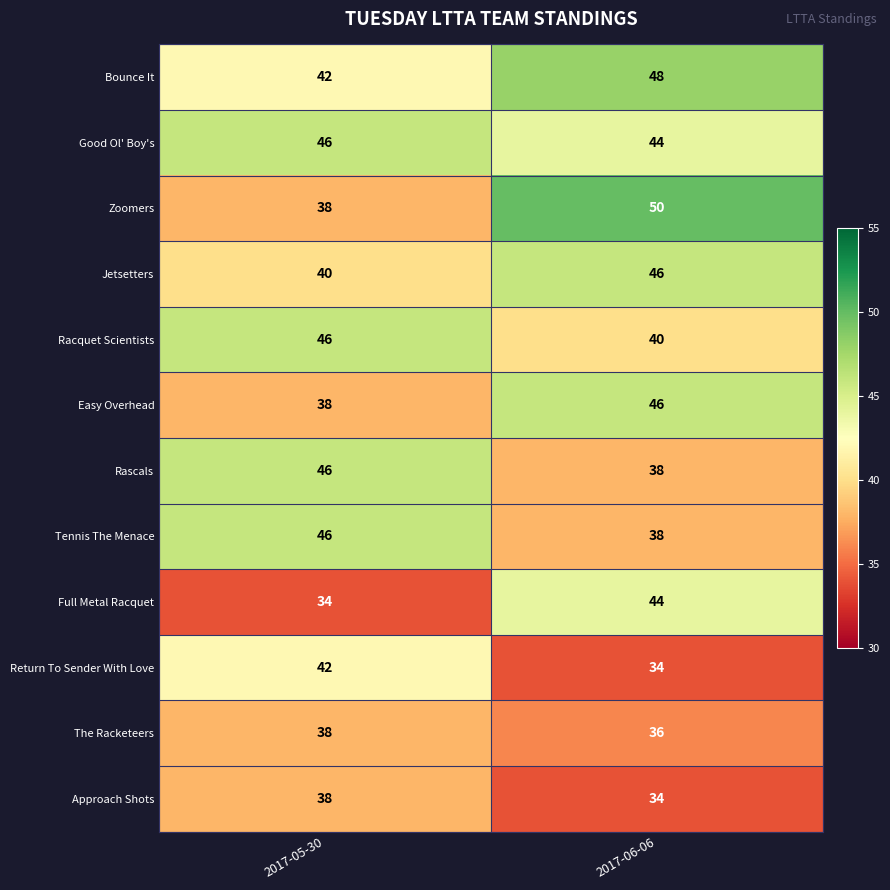

At which category is the sum across all series the highest?

2017-06-06